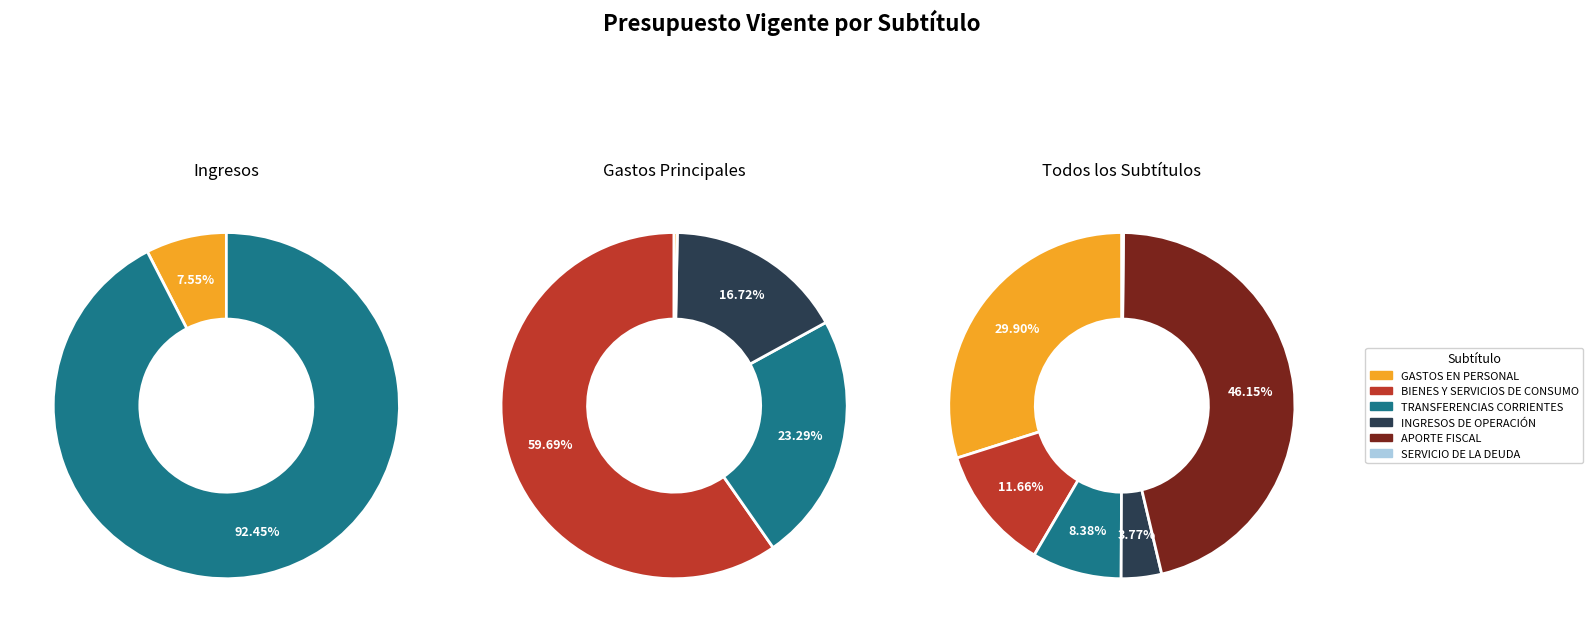

Which category has the biggest portion of the pie?

APORTE FISCAL